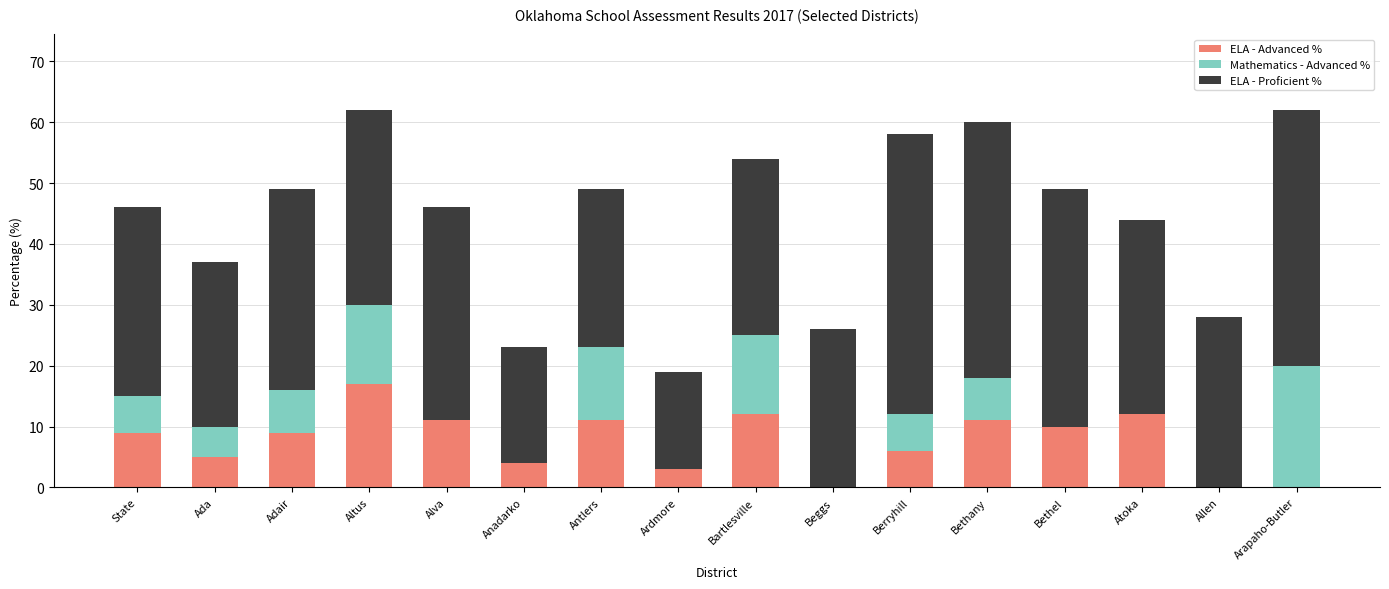

What is the sum of all ELA - Advanced % values?

120